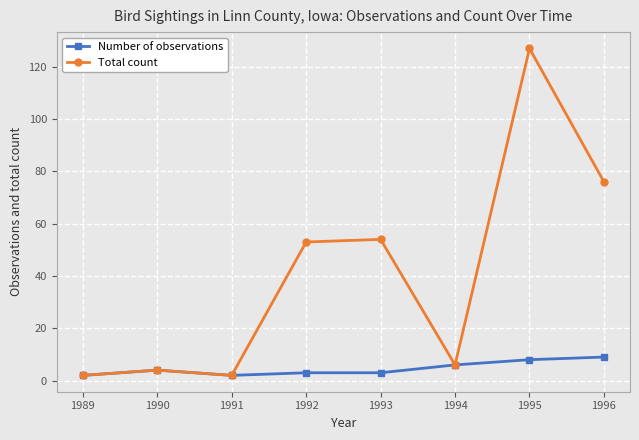

List the series in order of their overall mean, lowest first.

Number of observations, Total count